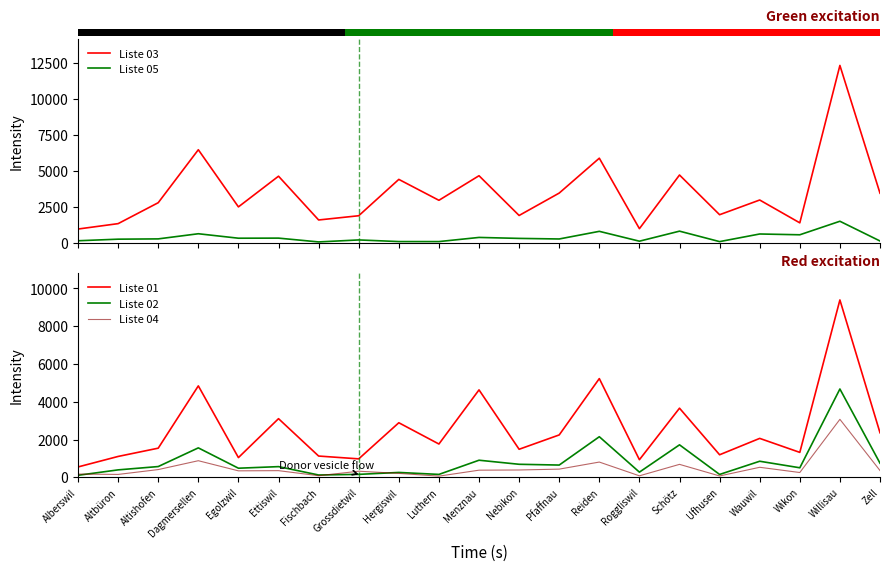

What value does the Liste 02 series have at Fischbach, to the nearest 100?

100